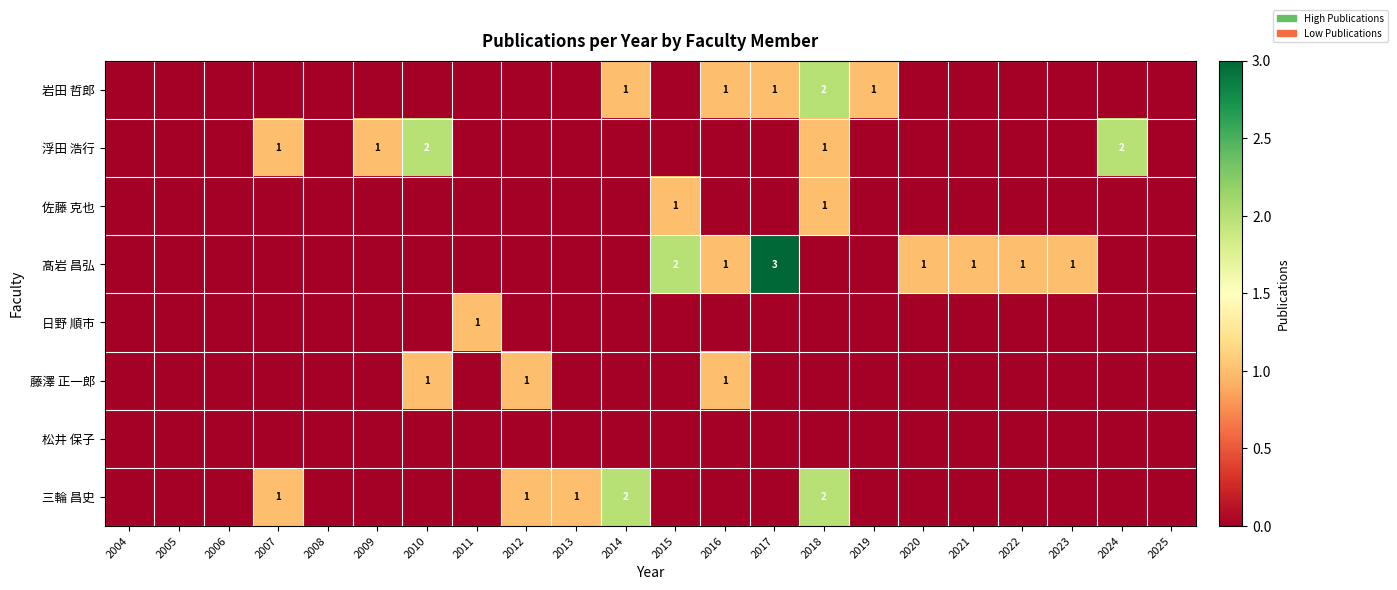

The 藤澤 正一郎 series shows 0 at 2012. True or false?

False